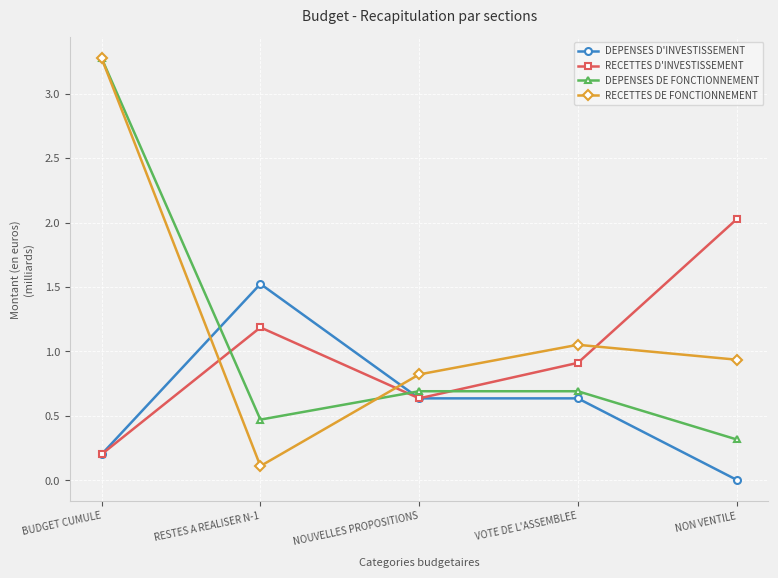

True or false: RECETTES D'INVESTISSEMENT and DEPENSES DE FONCTIONNEMENT cross at least once.

True